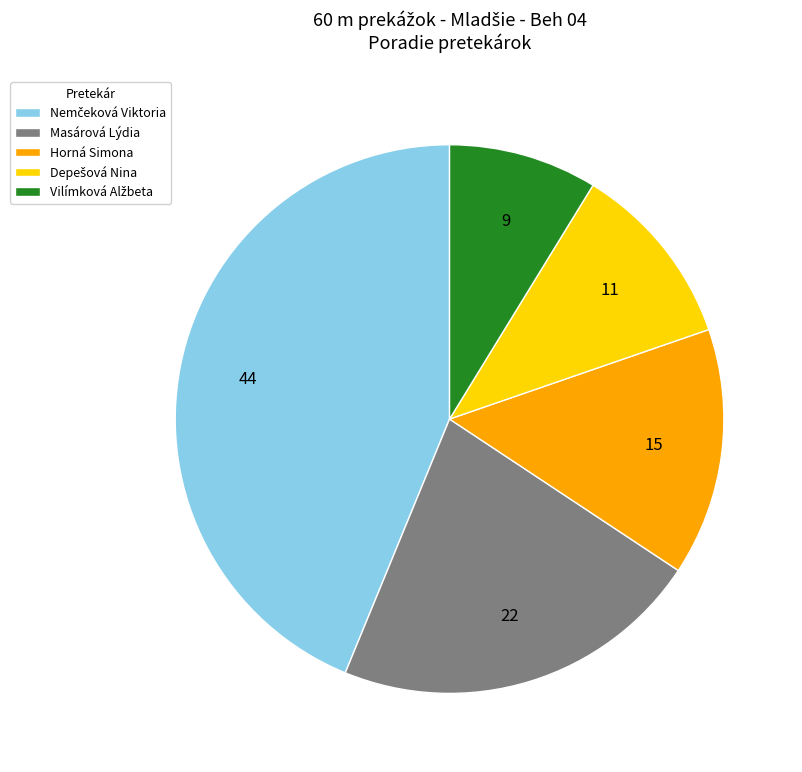

Is it true that Masárová Lýdia is 22% of the pie?

True